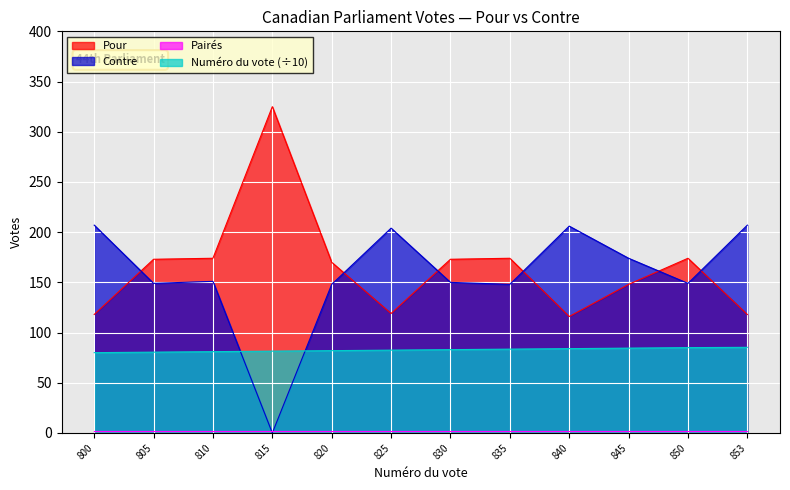

What is the difference between the highest and lowest values at 853?

205.0